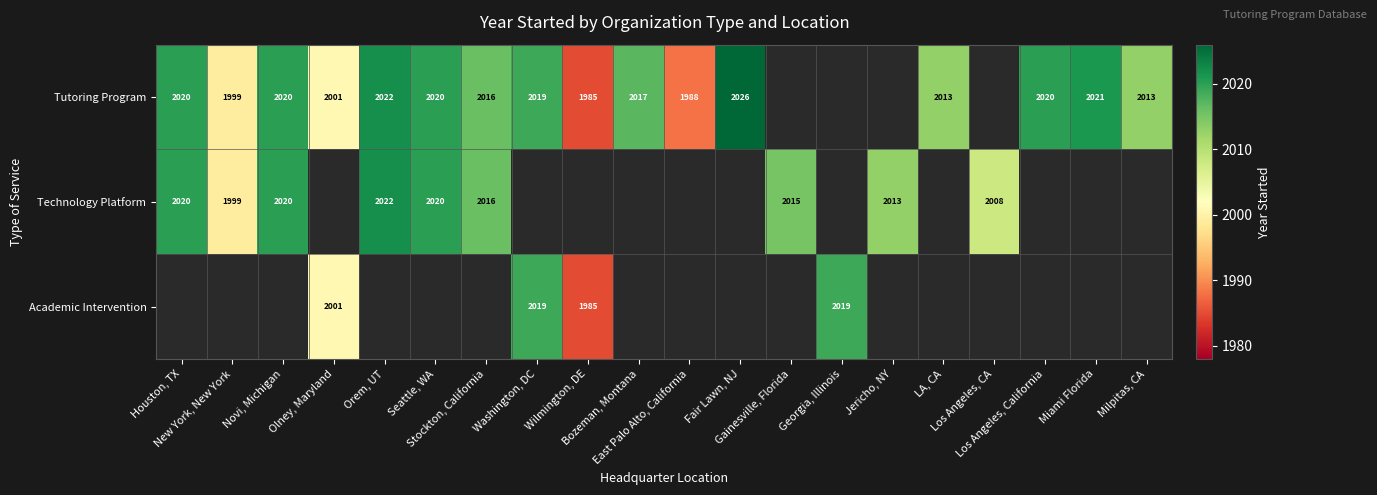

Which label corresponds to the smallest value in the chart?

Wilmington, DE